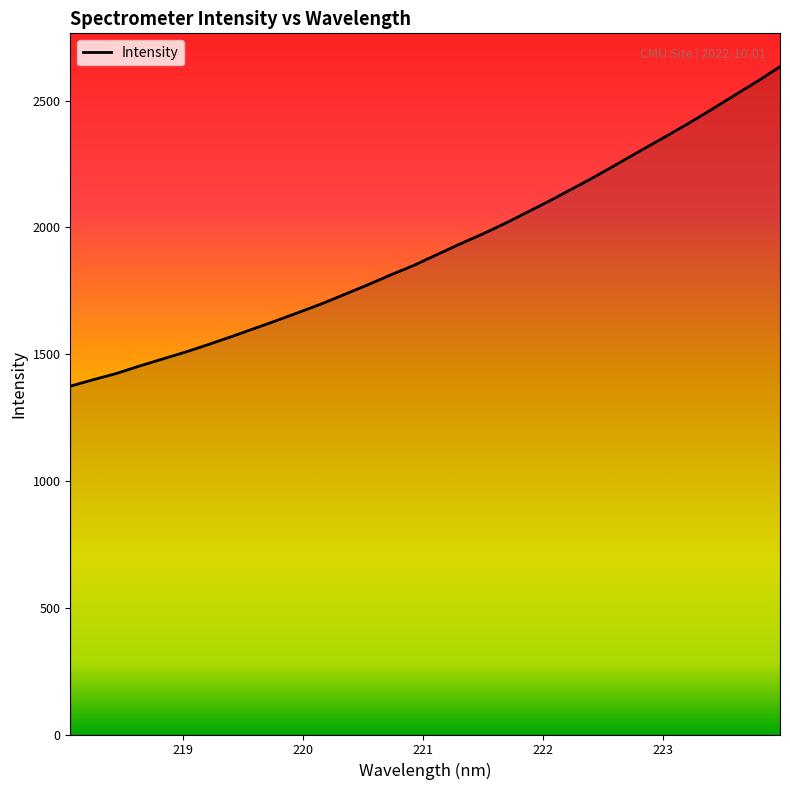

What is the smallest value displayed?

1373.9